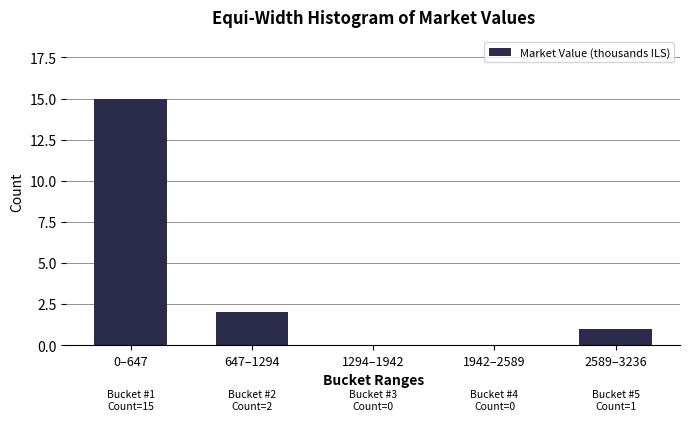

Reading left to right, what are all the values shown in this chart?

0–647=15	647–1294=2	1294–1942=0	1942–2589=0	2589–3236=1